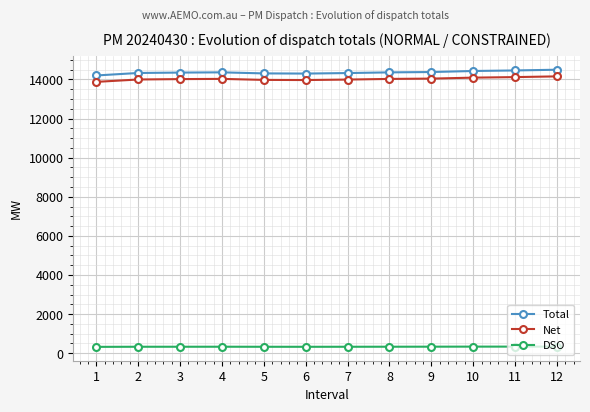

What is the difference between the maximum and minimum values in the DSO series?

13.0